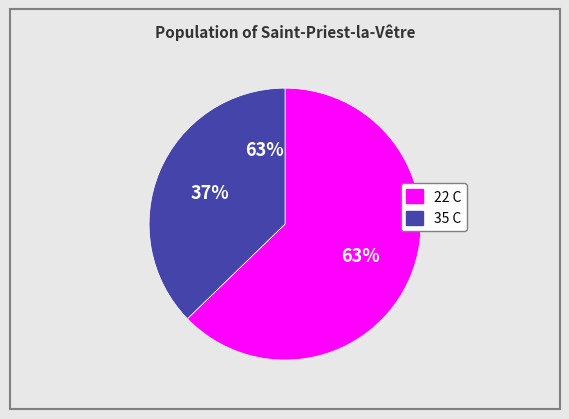

The 22 C slice represents 48% of the pie. True or false?

False